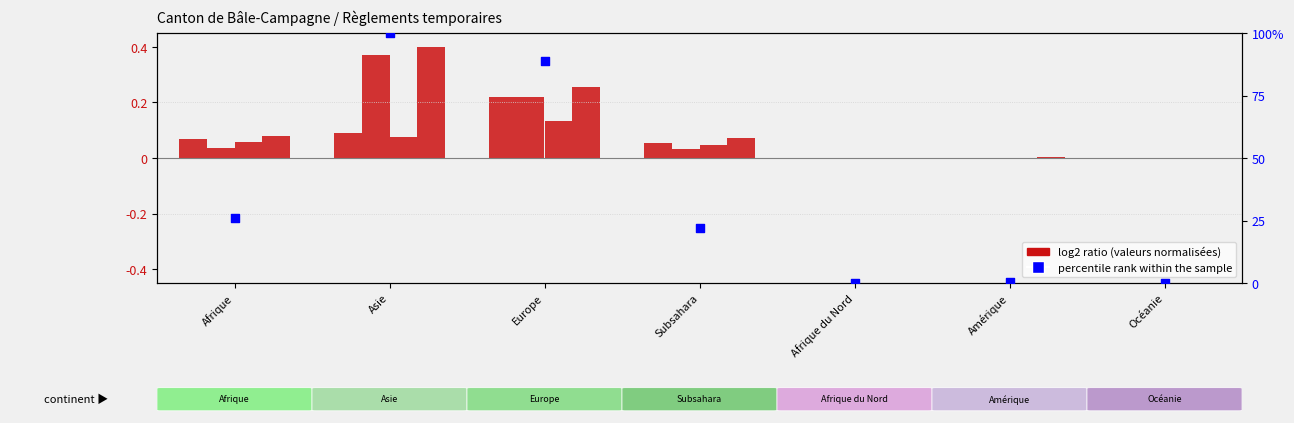

What is the total value across all series at Asie?

100.9